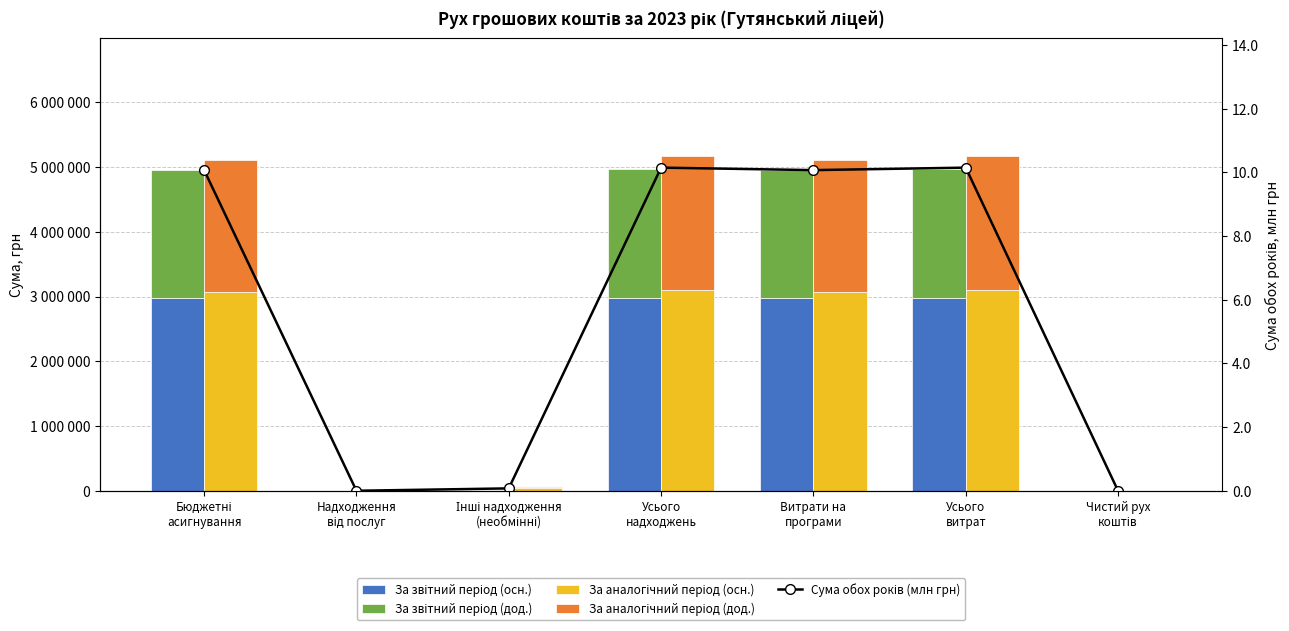

What is the sum of the За аналогічний період (осн.) values at Усього
витрат and Чистий рух
коштів?

3106186.8